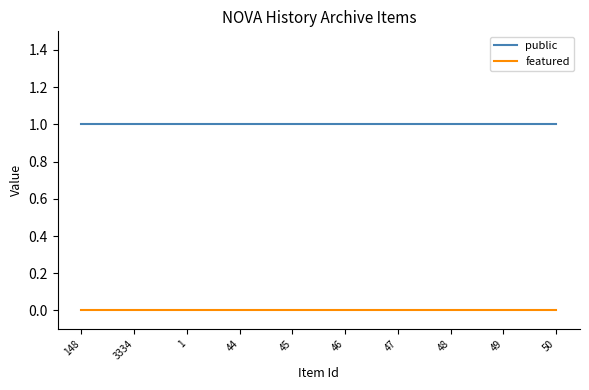

What is the total value across all series at 47?

1